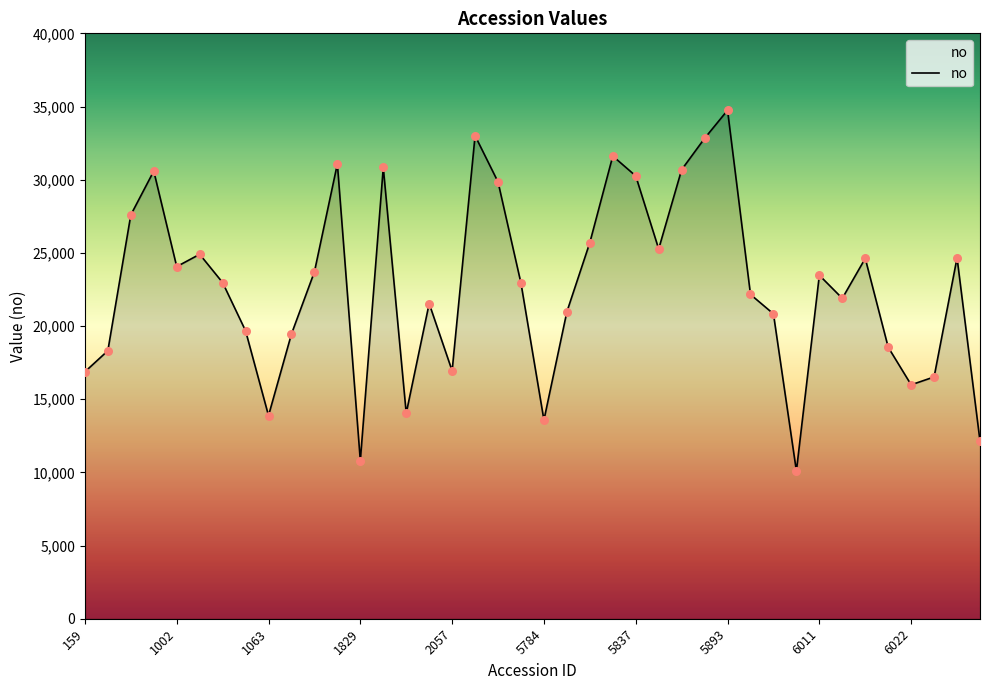

What is the maximum value shown in the chart?

34743.6